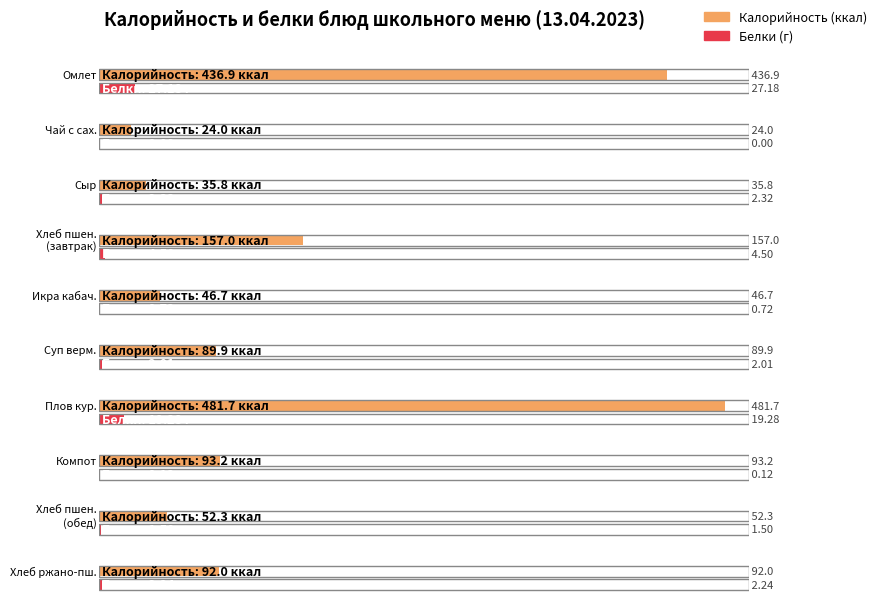

What is the average value of the Белки series?

6.0